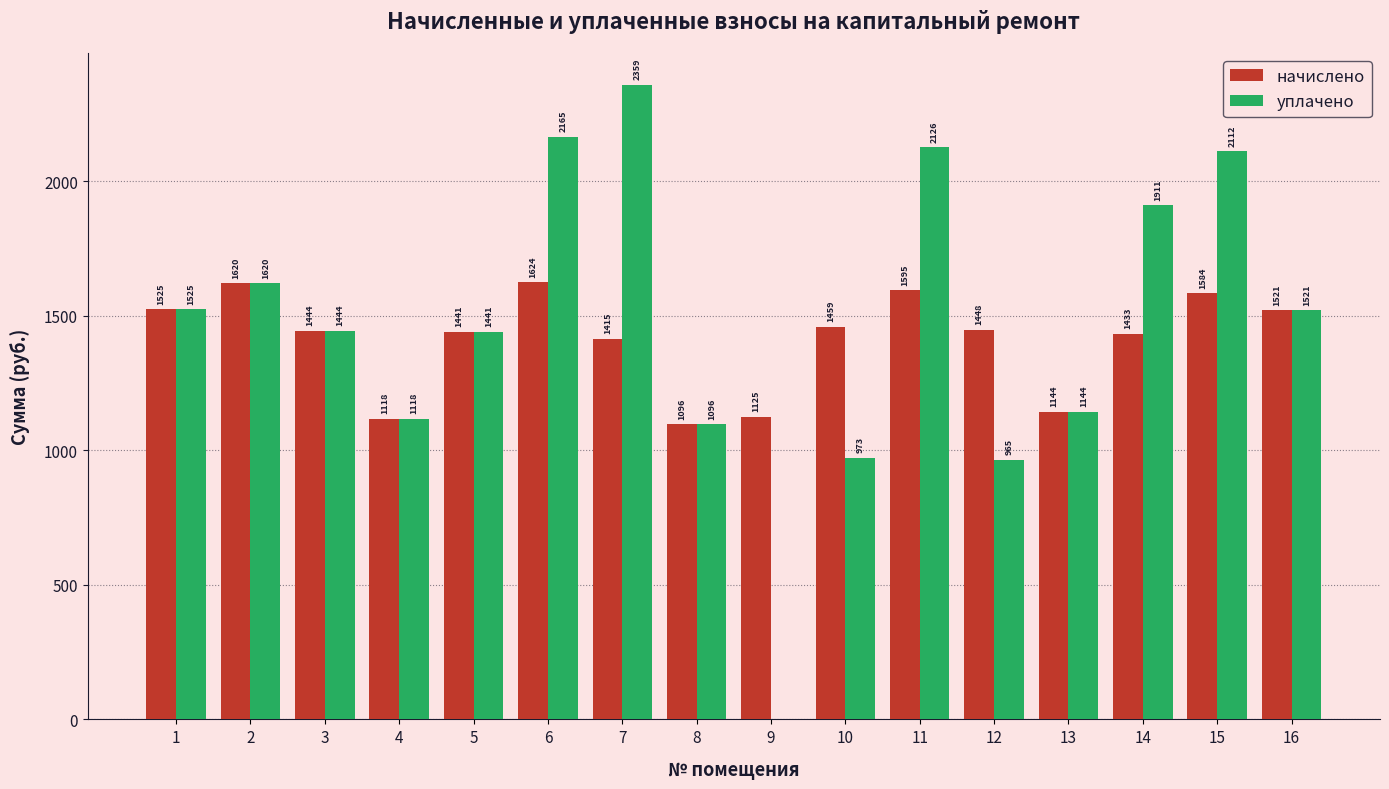

Does the chart contain stacked bars?

No